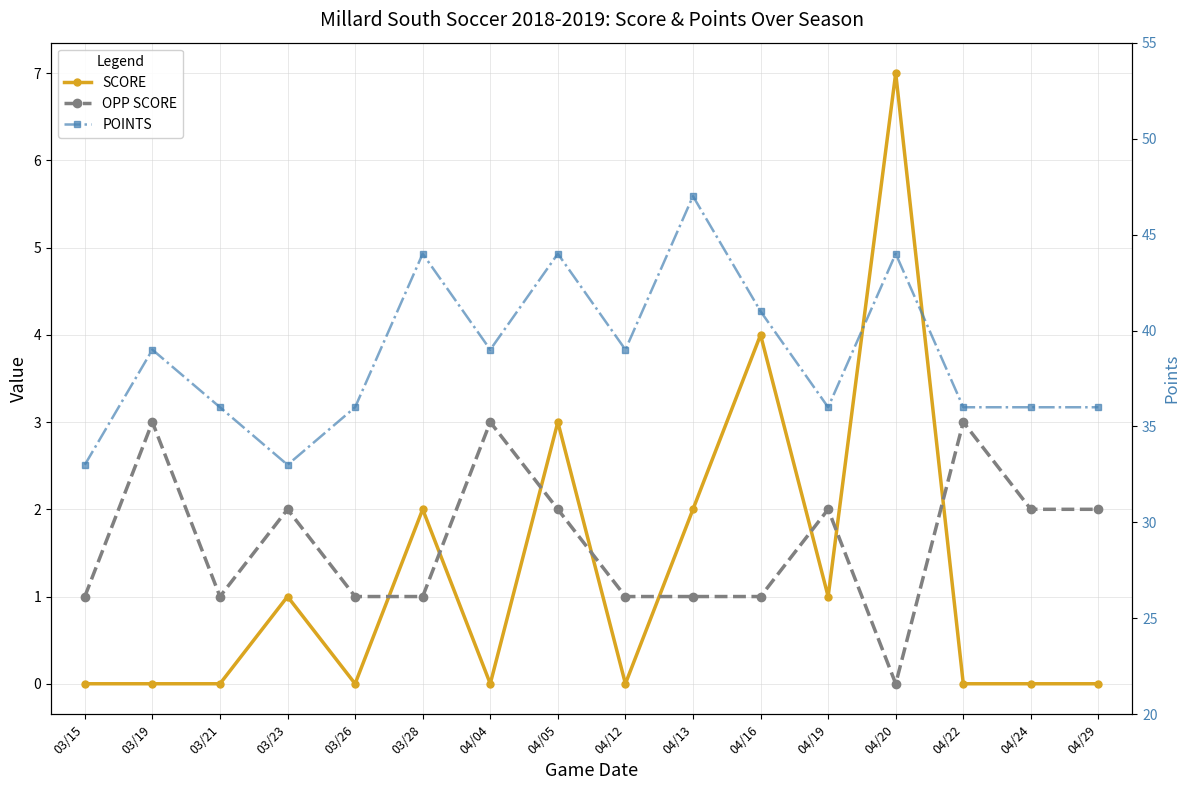

What is the minimum value for POINTS?

33